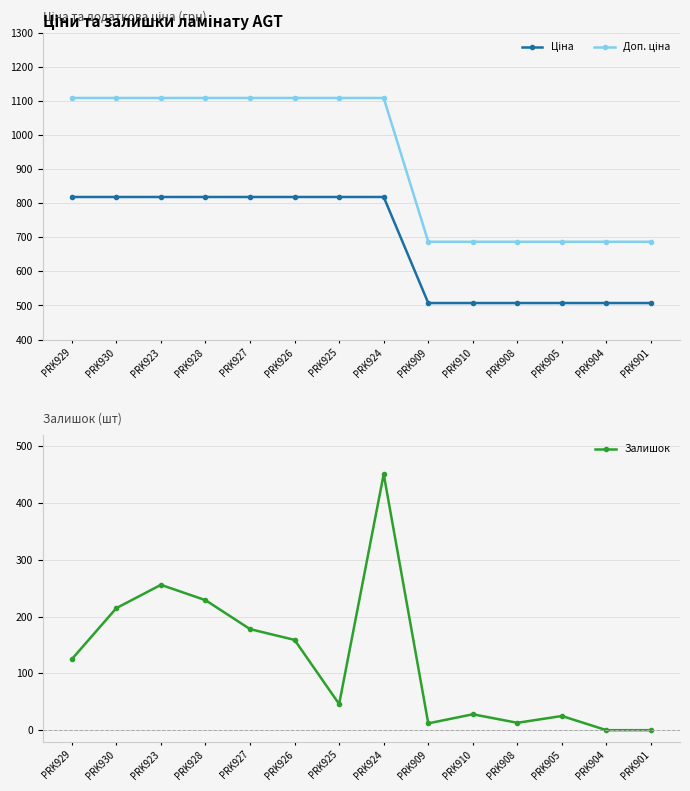

What are all the series names shown in the legend?

Ціна, Доп. ціна, Залишок